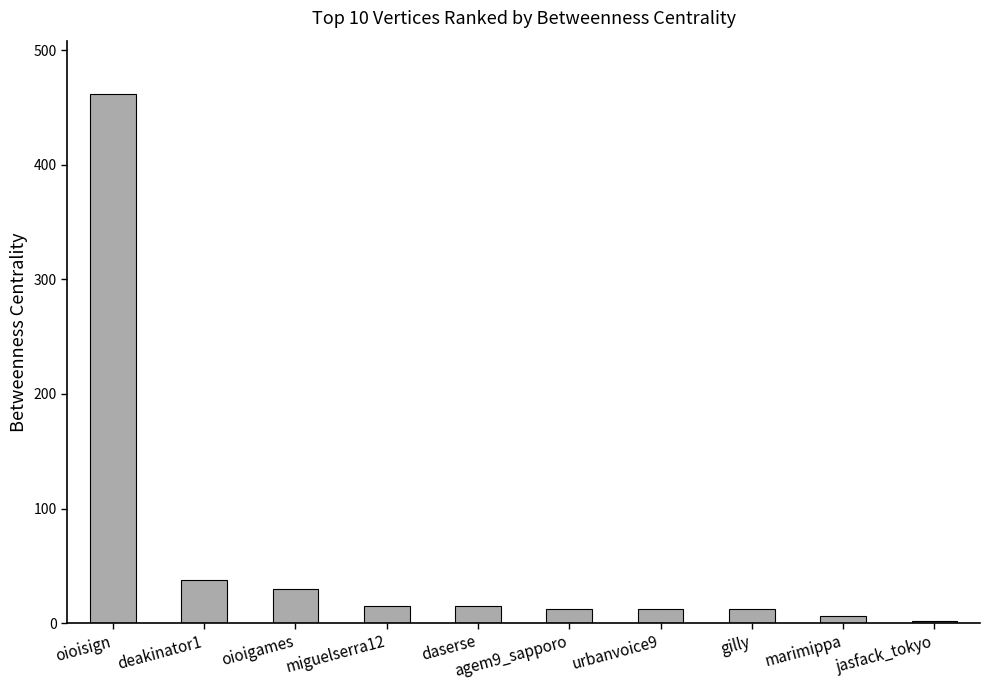

Is it true that the value at oioigames is 30?

True